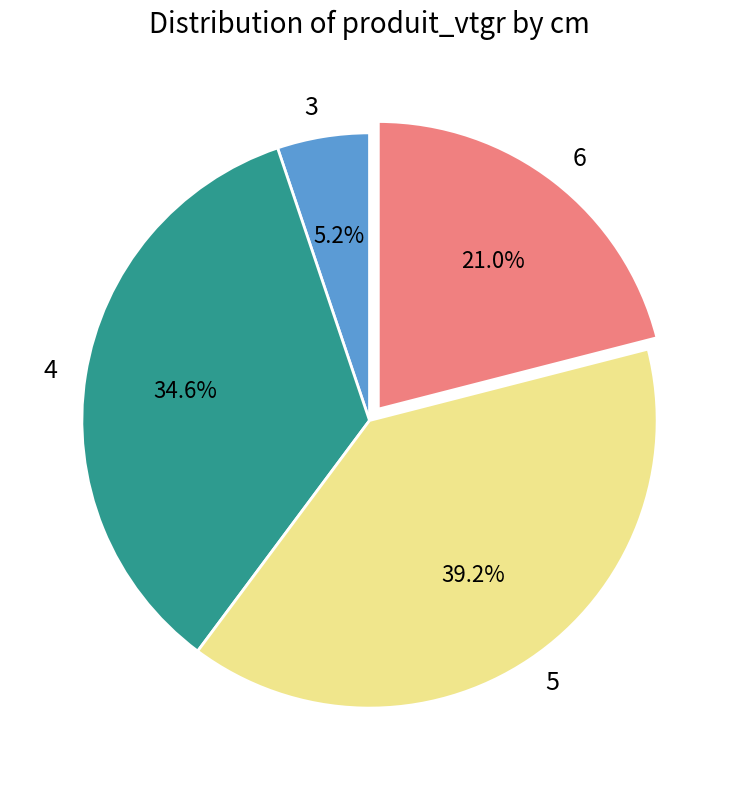

What percentage is the 6 slice, to the nearest percent?

21%